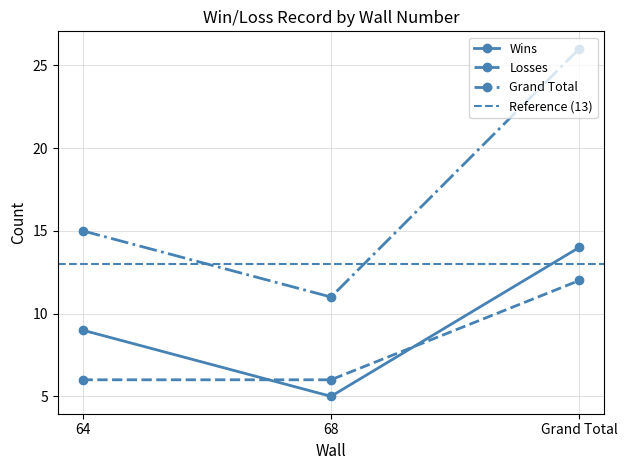

Reading left to right, extract all data points from this chart.

Wins: 9	5	14
Losses: 6	6	12
Grand Total: 15	11	26